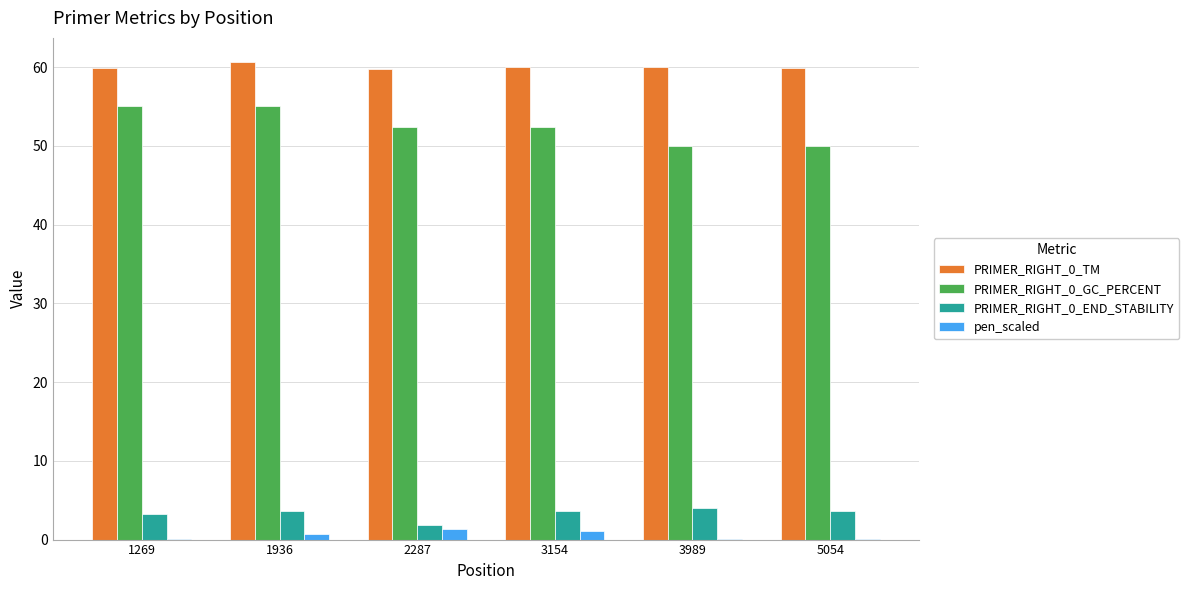

What is the greatest value displayed?

60.7